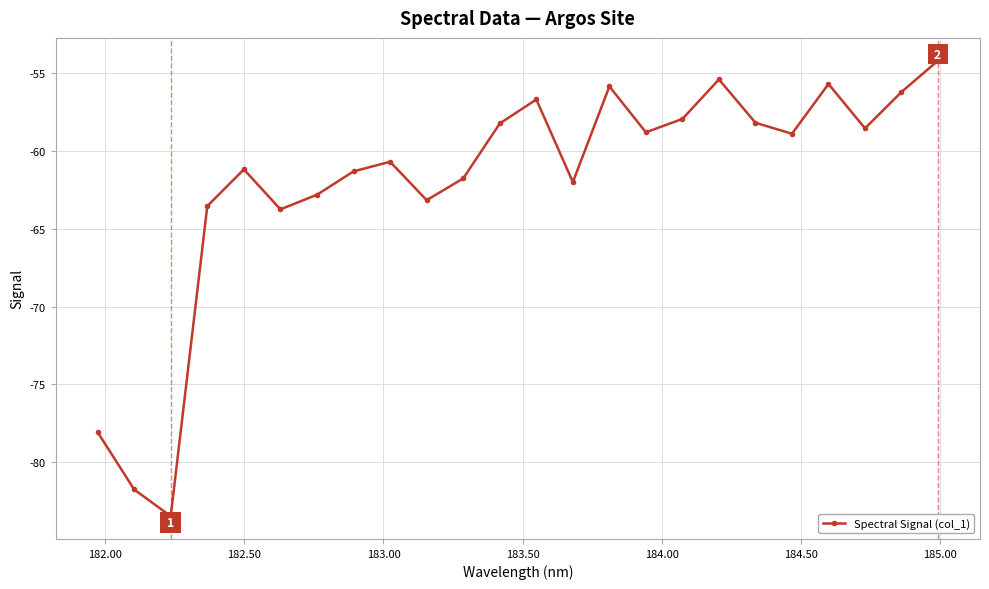

What is the sum of all values?

-1488.0